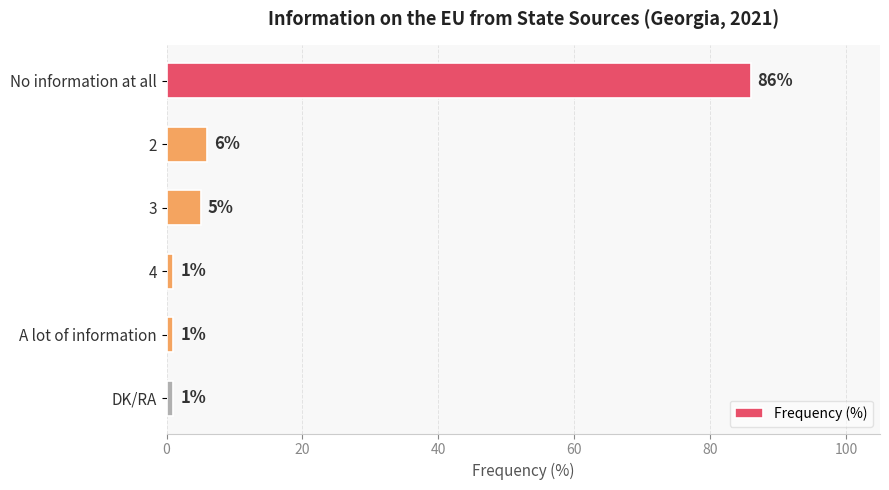

What is the ratio of the value at DK/RA to the value at A lot of information?

1.0